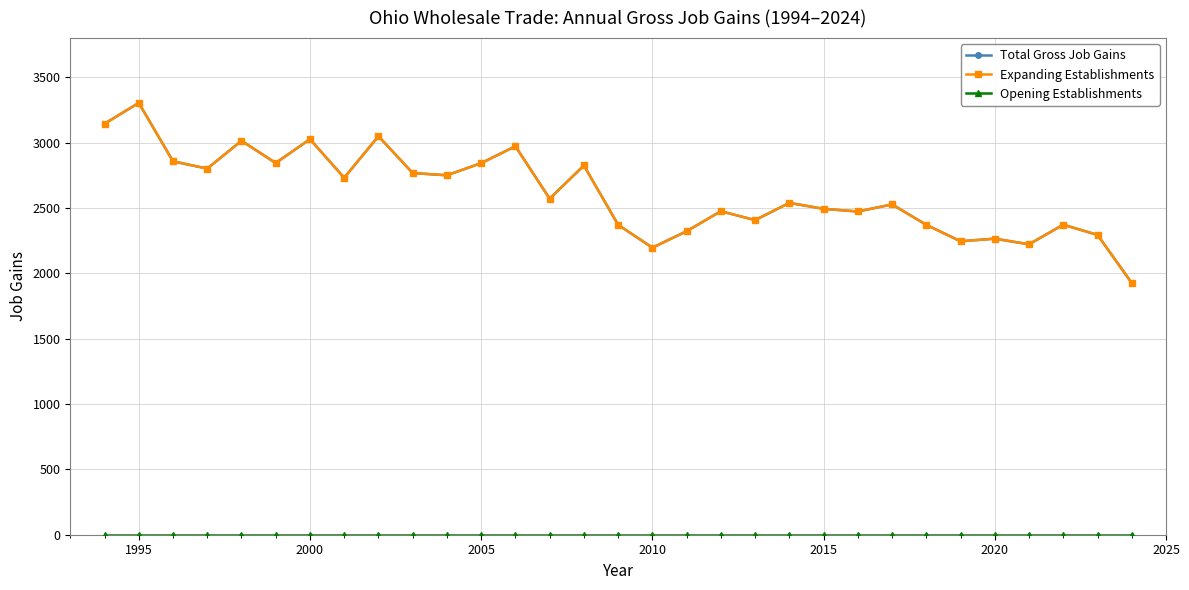

Reading right to left, what are all the values shown in this chart?

Total Gross Job Gains: 1926	2294	2372	2222	2265	2245	2371	2527	2473	2493	2539	2407	2475	2322	2196	2371	2825	2571	2972	2843	2750	2767	3049	2731	3026	2844	3014	2801	2857	3304	3144
Expanding Establishments: 1926	2294	2372	2222	2265	2245	2371	2527	2473	2493	2539	2407	2475	2322	2196	2371	2825	2571	2972	2843	2750	2767	3049	2731	3026	2844	3014	2801	2857	3304	3144
Opening Establishments: 0	0	0	0	0	0	0	0	0	0	0	0	0	0	0	0	0	0	0	0	0	0	0	0	0	0	0	0	0	0	0